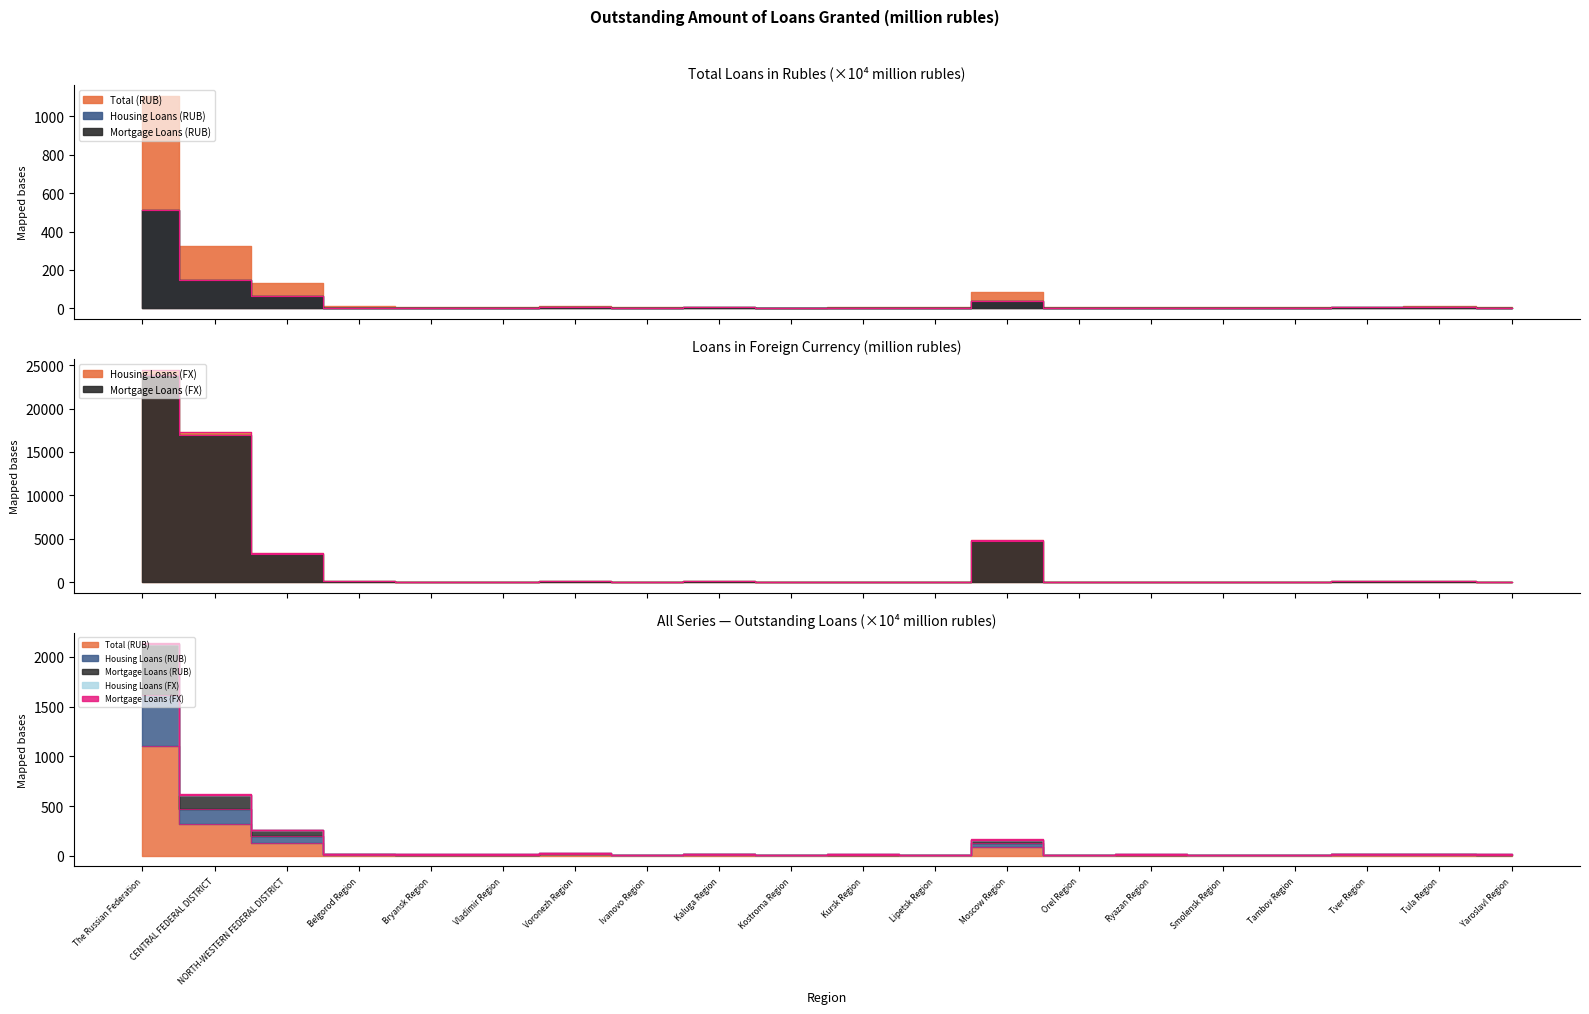

Reading left to right, list all the values displayed in this chart.

Total (RUB): 1106.1	322.2	131.7	9.4	6.8	8.1	14.3	5.2	8.5	3.7	7.1	6.7	84.5	4.8	7.8	6.5	5.9	9.0	11.0	7.9
Housing Loans (RUB): 513.4	145.7	64.1	3.5	3.0	3.6	6.8	2.4	4.3	1.7	3.0	2.9	39.2	2.2	3.9	3.1	2.6	4.4	4.7	3.6
Mortgage Loans (RUB): 511.5	145.4	64.0	3.4	3.0	3.6	6.8	2.4	4.3	1.7	2.9	2.9	39.2	2.2	3.9	3.1	2.6	4.4	4.7	3.6
Housing Loans (FX): 24475.0	17264.0	3353.0	72.0	29.0	60.0	89.0	39.0	134.0	0.0	33.0	11.0	4820.0	26.0	32.0	46.0	21.0	79.0	82.0	40.0
Mortgage Loans (FX): 23862.0	16952.0	3229.0	72.0	22.0	58.0	89.0	31.0	122.0	0.0	33.0	11.0	4729.0	26.0	32.0	27.0	21.0	79.0	81.0	31.0